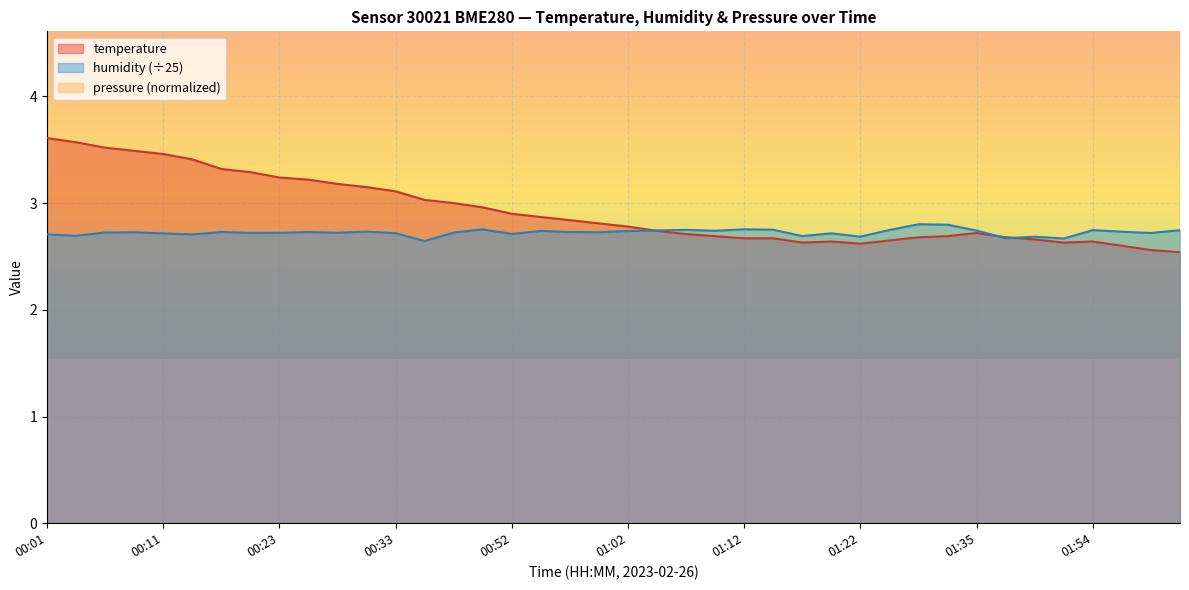

What are all the series names shown in the legend?

temperature, humidity, pressure